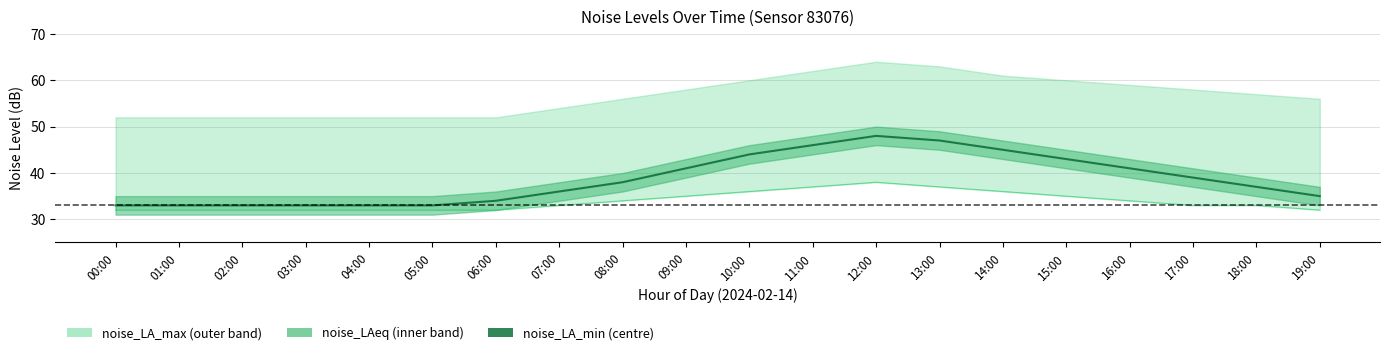

At which category does the data reach its first local peak?

12:00